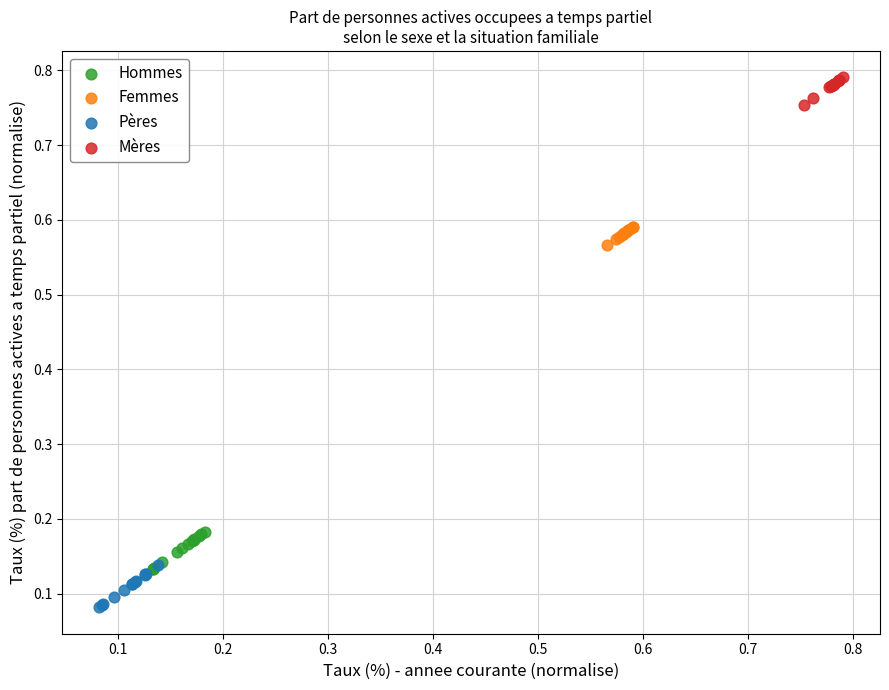

Which series contains the highest Y value?

Mères